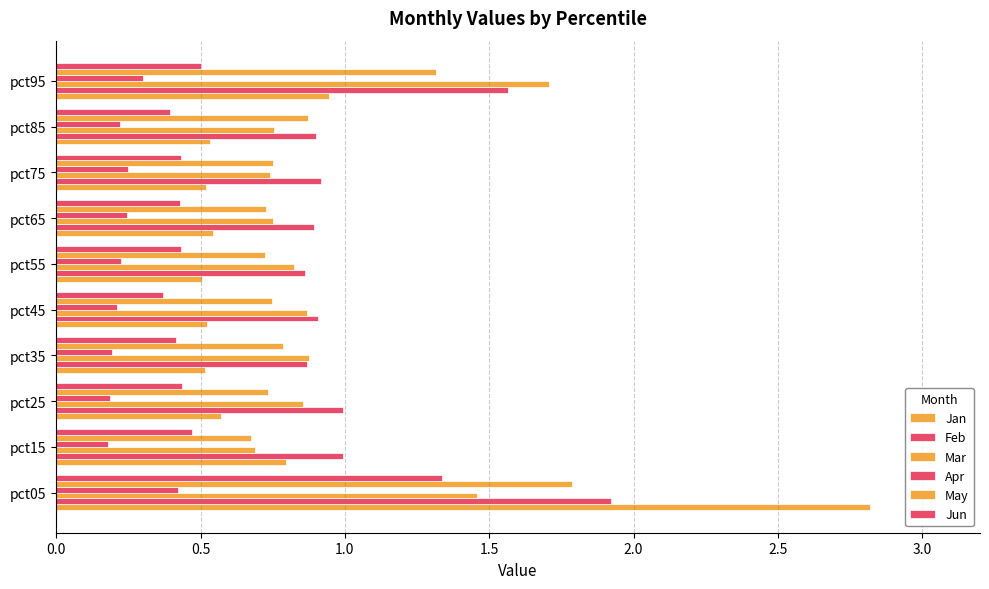

How many series are shown in this chart?

6